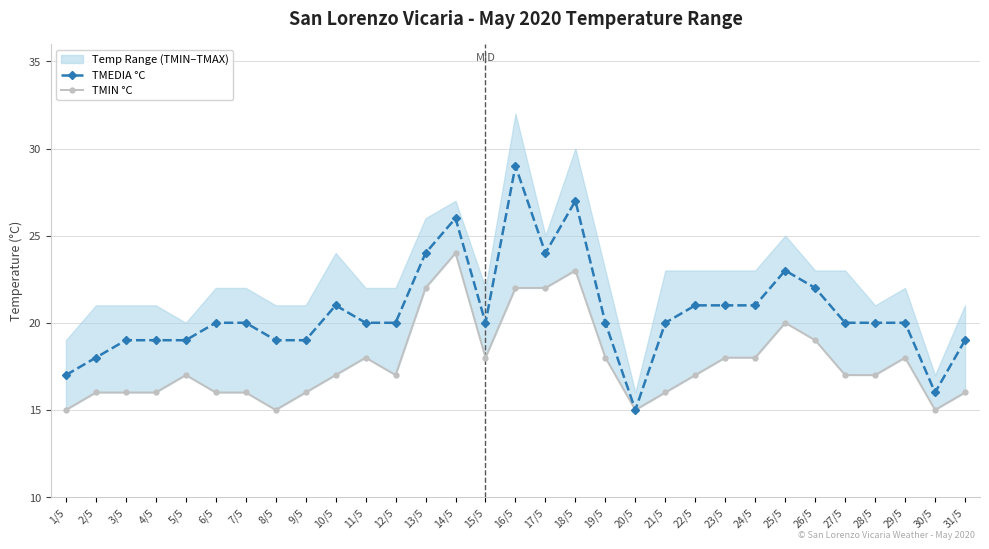

Which category has the highest value in the TMEDIA °C series?

16/5